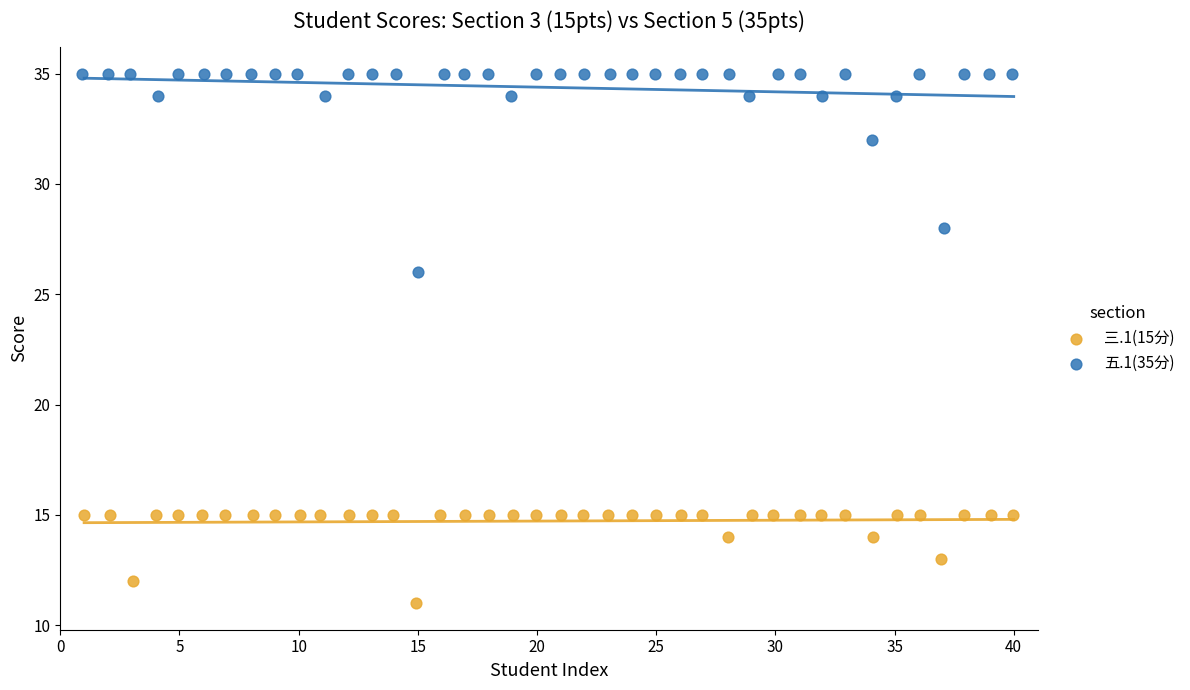

What are all the series names shown in the legend?

三.1(15分), 五.1(35分)